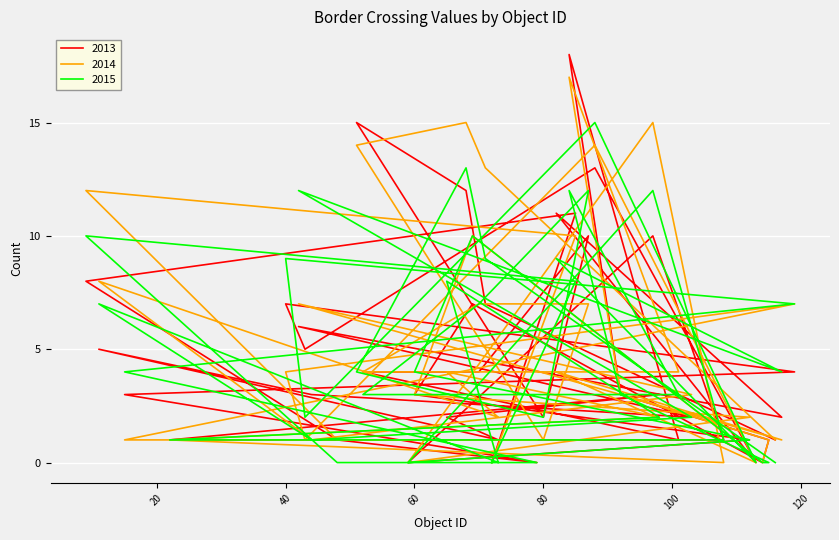

How many values in the 2015 series are below 4?

20